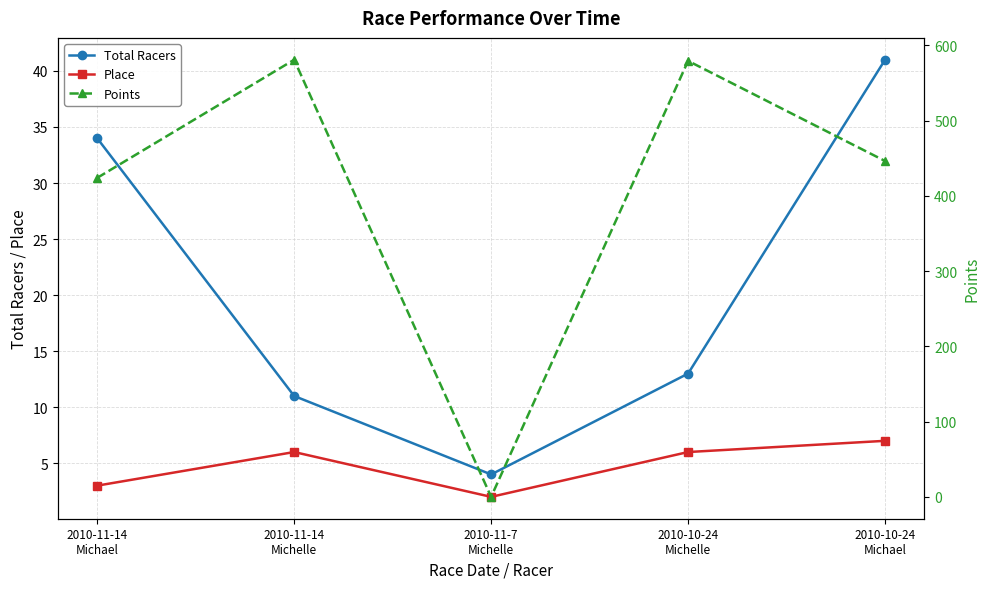

Read the Points value at 2010-10-24
Michael.

446.2